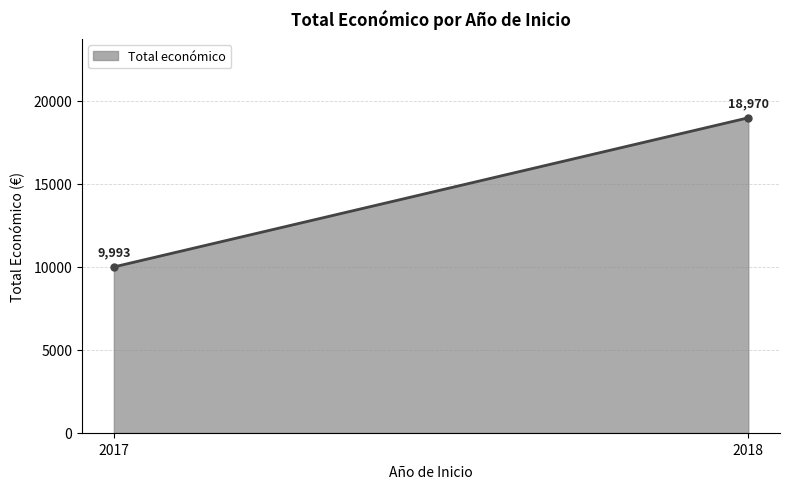

What is the label of the 2nd point from the left?

2018